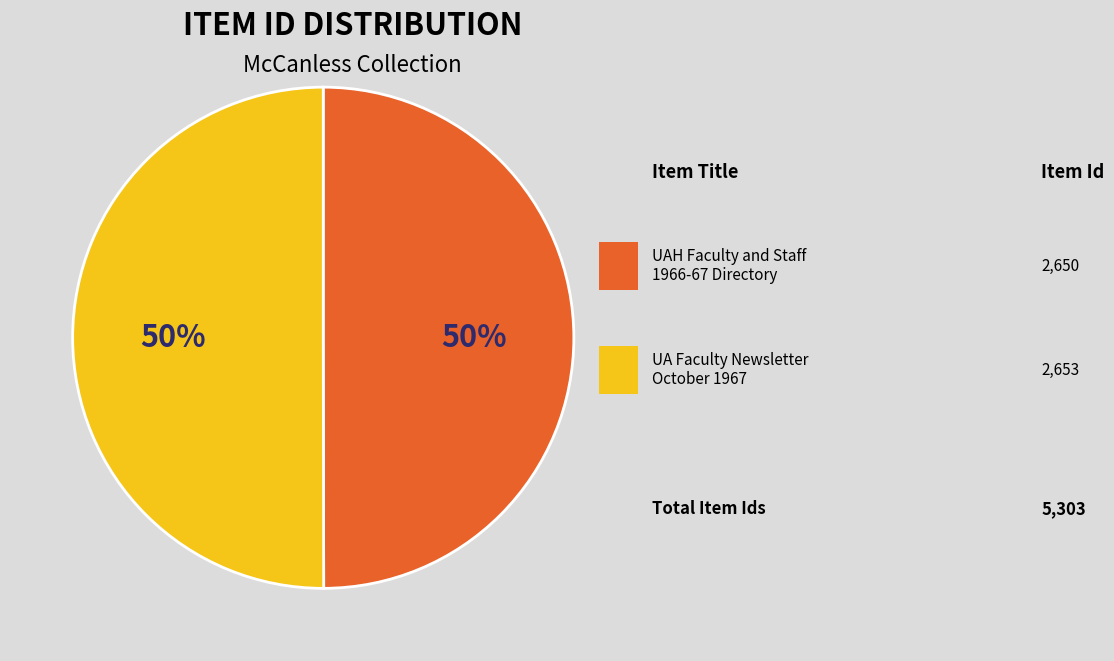

To the nearest percent, what is the average slice percentage?

50%